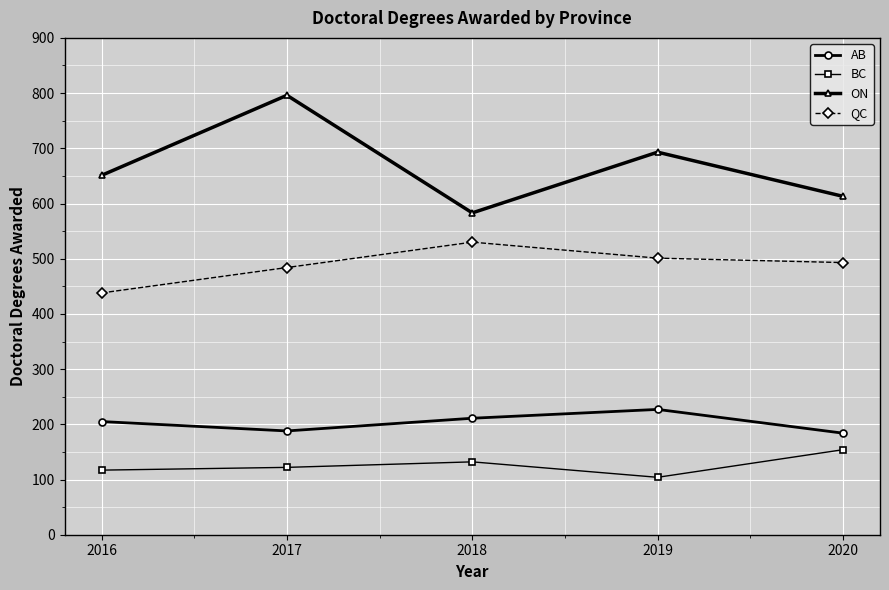

What is the sum of the QC values at 2020 and 2016?

931